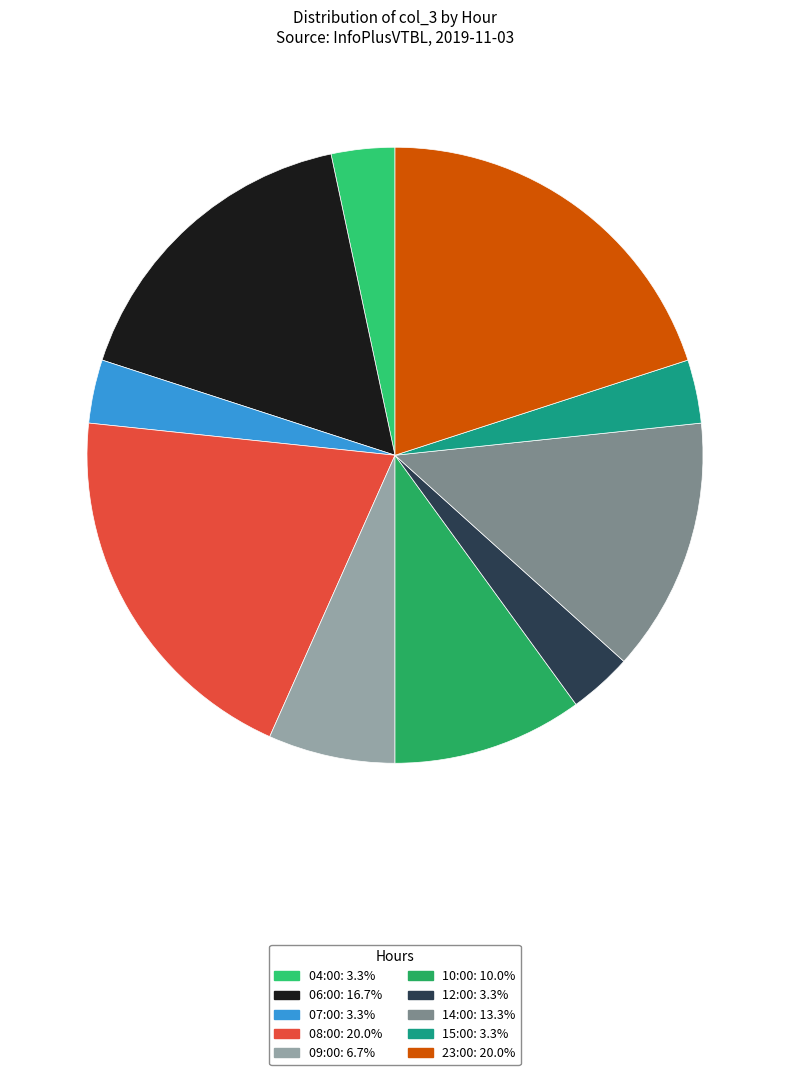

Count the number of slices in the pie.

10